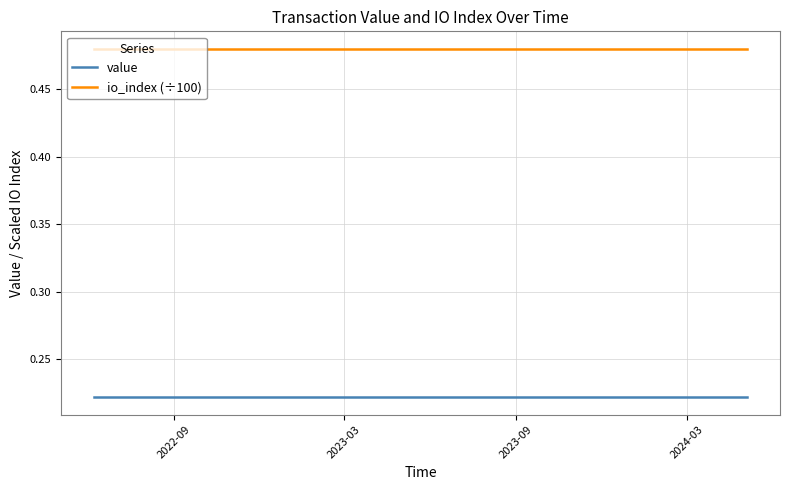

Rank the series by their maximum value, from lowest to highest.

value, io_index (÷100)